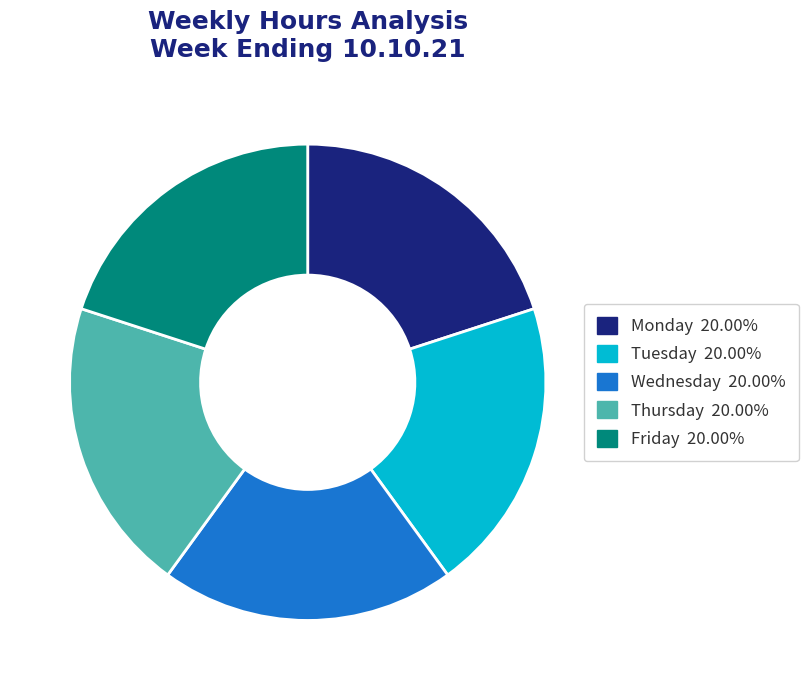

Does any single category account for the majority?

No